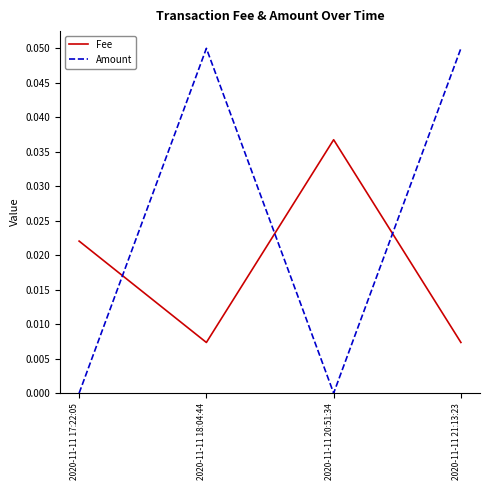

How many series are shown in this chart?

2